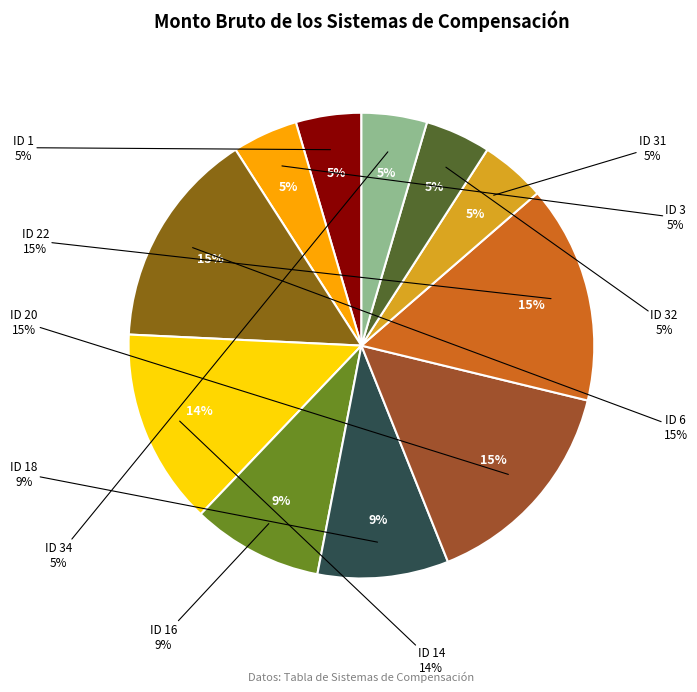

Is it true that ID 18 is 23% of the pie?

False